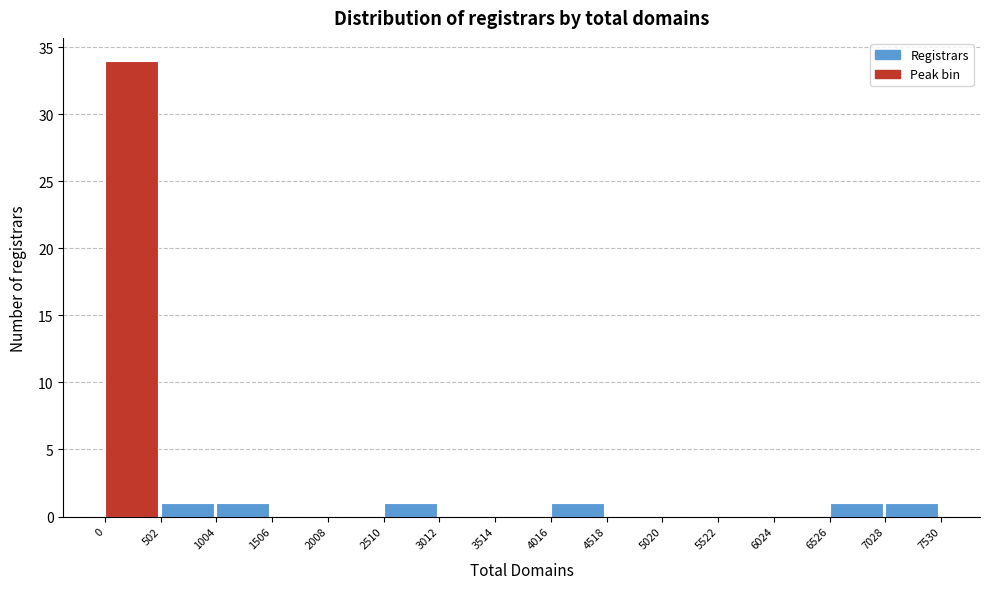

What is the height of the bar covering 0 to 502 on the x-axis? The values are not printed on the chart, so give them approximately, as read against the axis.

34